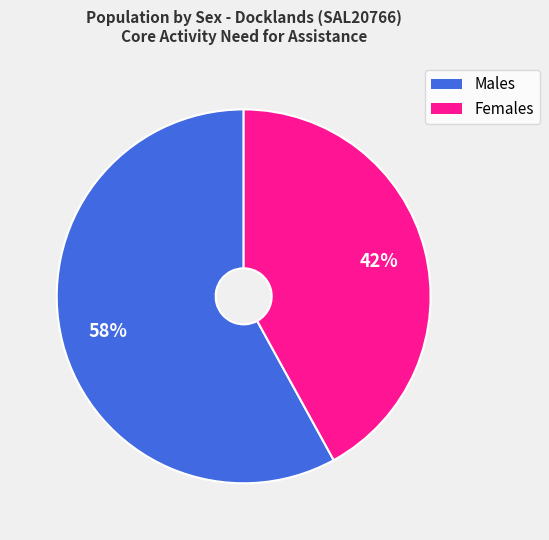

The Females slice represents 42% of the pie. True or false?

True